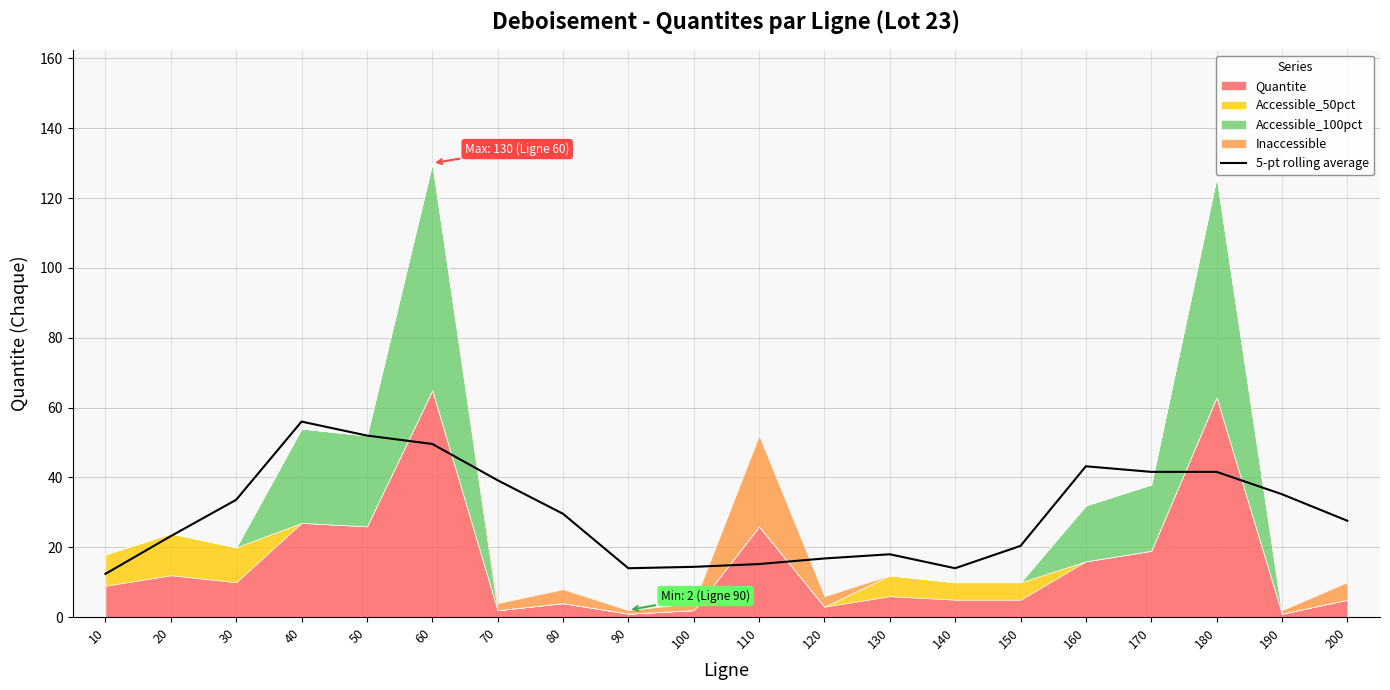

What is the sum of all values?

597.6